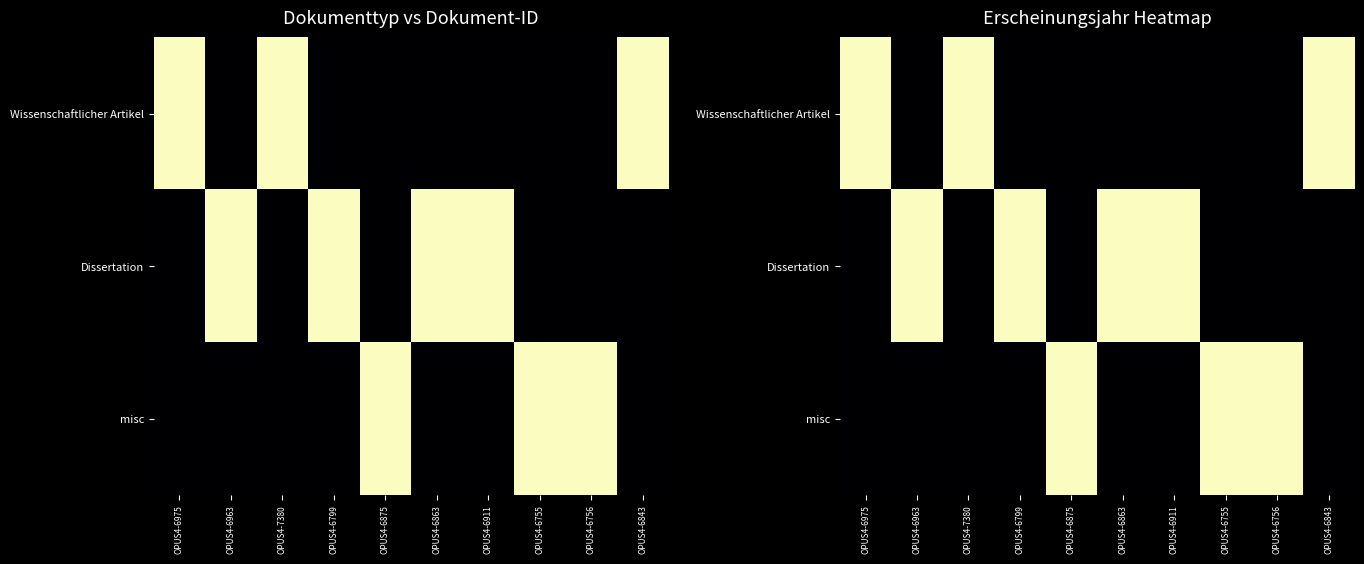

What is the greatest value displayed?

1